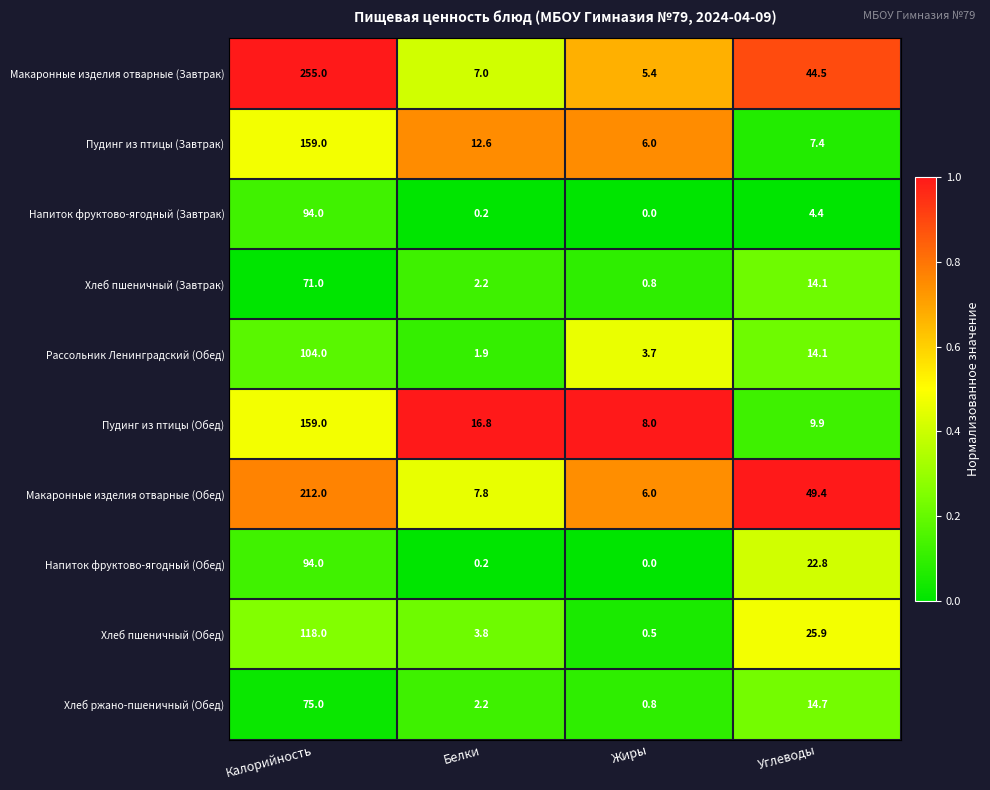

What is the total value across all series at Калорийность?

1341.0